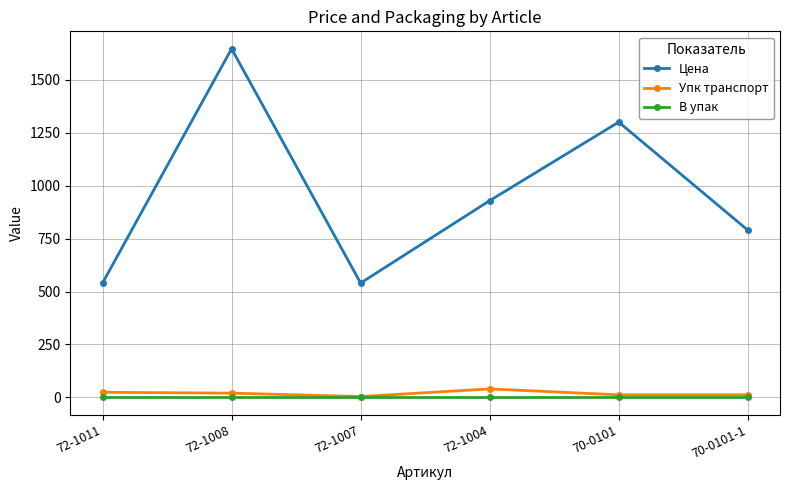

At how many categories does at least one series exceed 400?

6